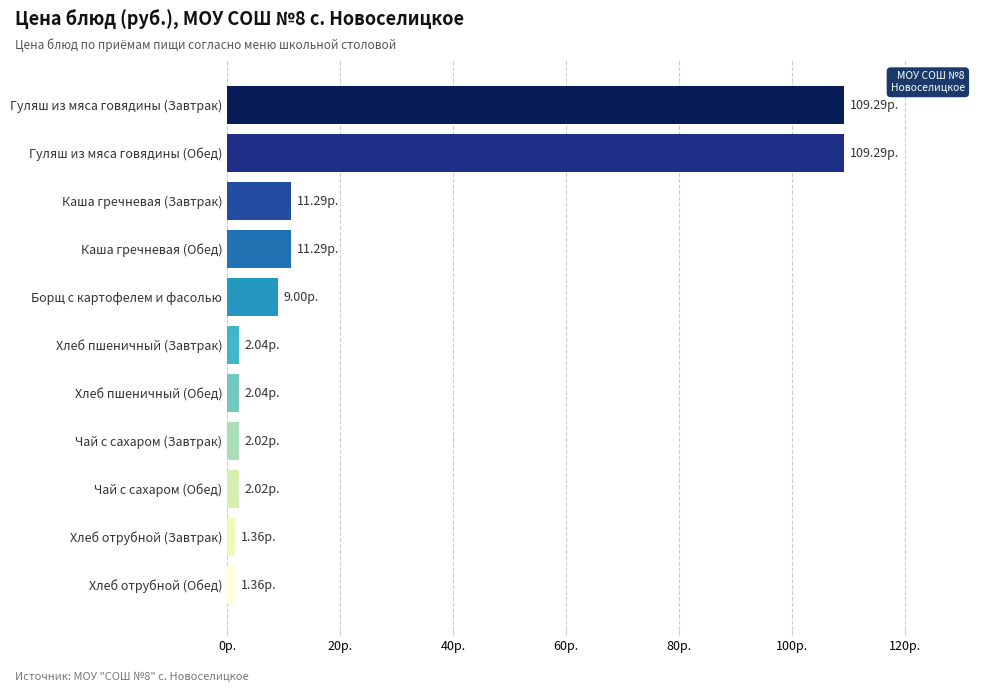

Does the chart contain any negative values?

No